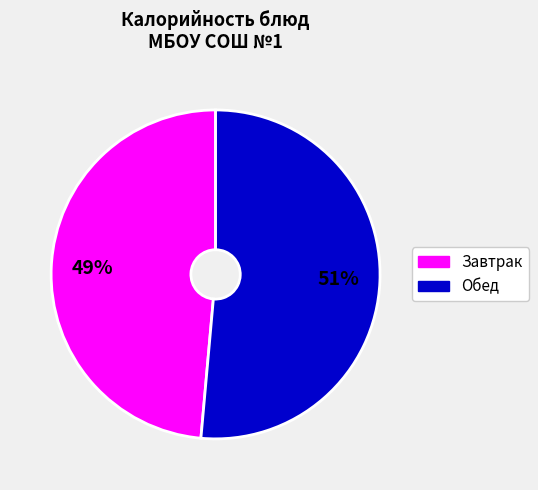

How many segments does this pie chart have?

2